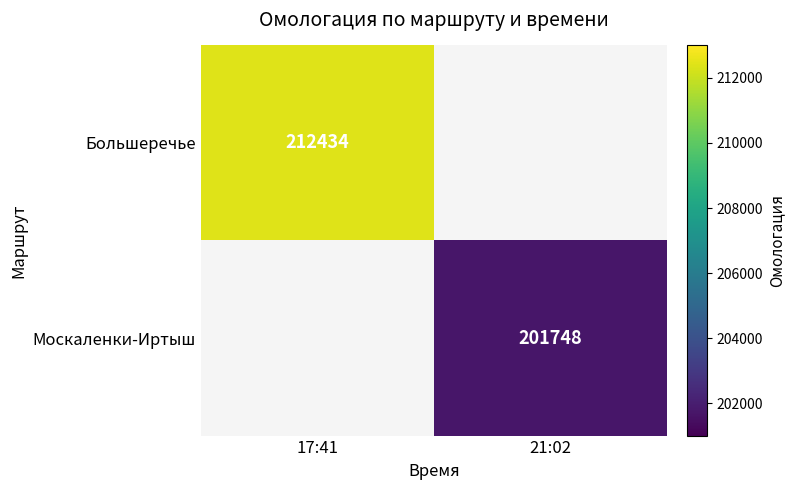

True or false: Москаленки-Иртыш has a value of 201748 at 21:02.

True